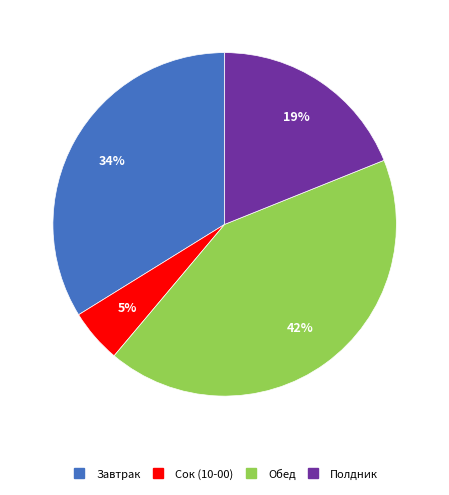

Rank the categories by value from highest to lowest.

Обед, Завтрак, Полдник, Сок (10-00)